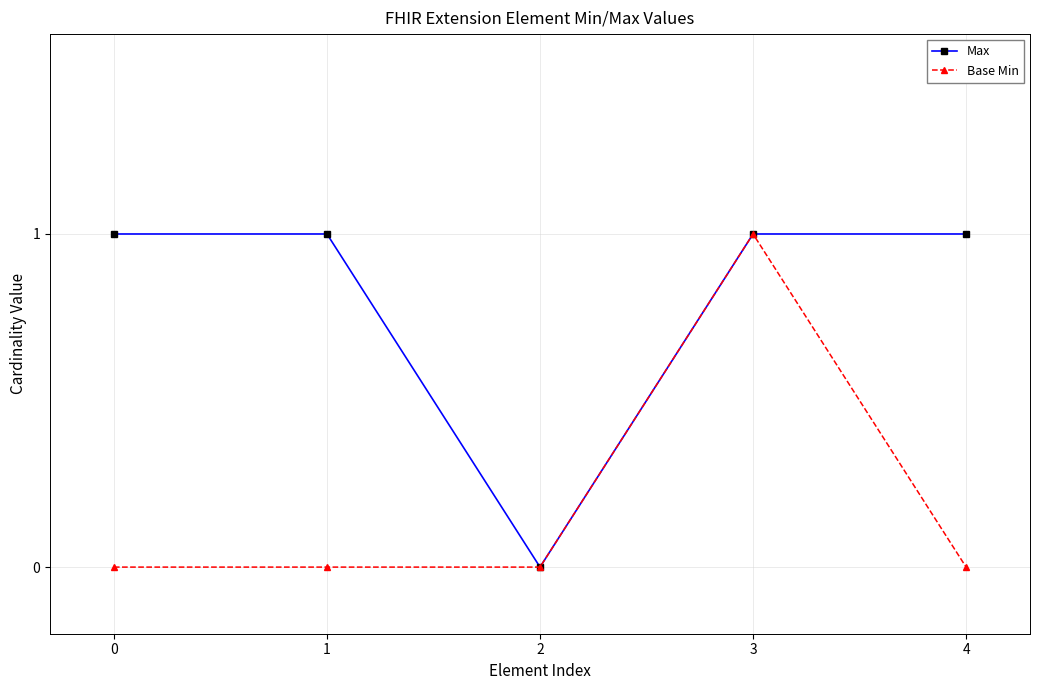

Between 0 and 2, which series saw the biggest shift?

Max